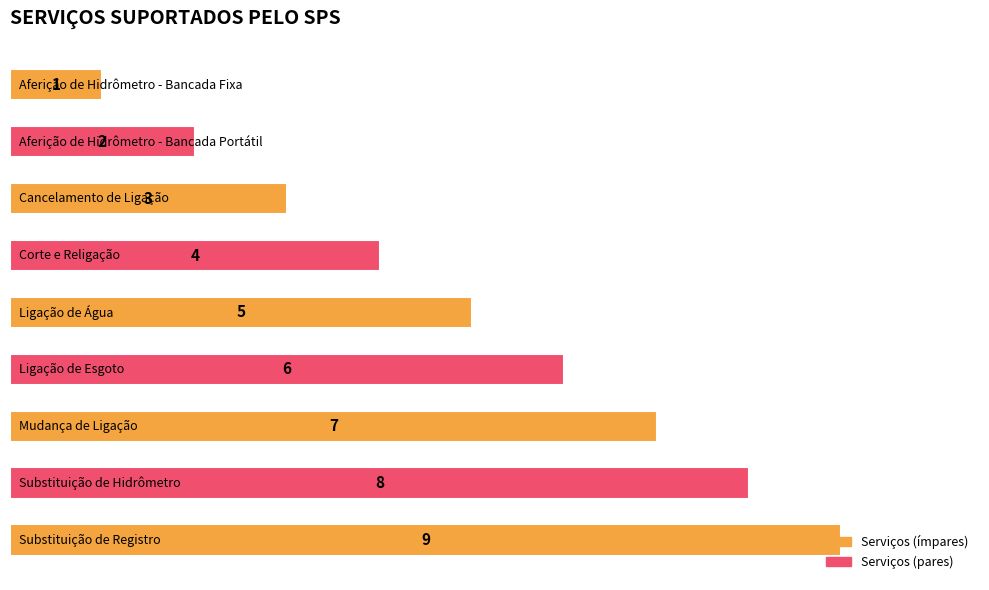

Are the bars grouped side by side (vs. stacked)?

No